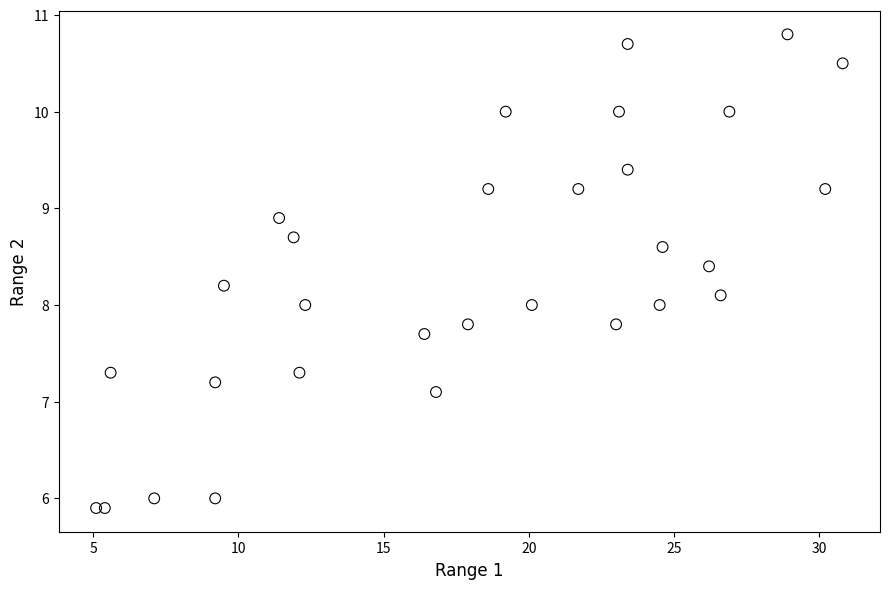

What is the range of X values (max minus min)?

25.7